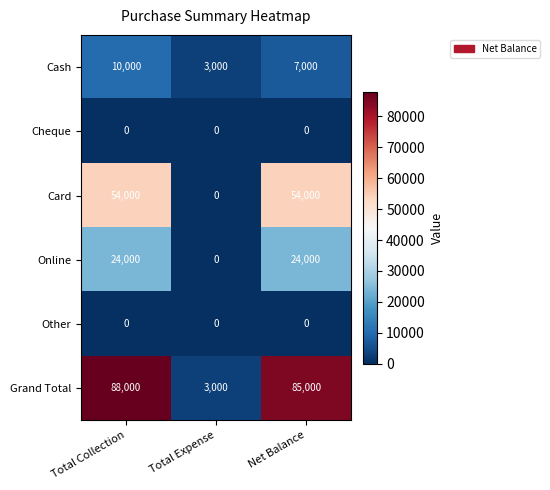

Reading right to left, transcribe all the data shown in this chart.

Cash: Net Balance=7000	Total Expense=3000	Total Collection=10000
Cheque: Net Balance=0	Total Expense=0	Total Collection=0
Card: Net Balance=54000	Total Expense=0	Total Collection=54000
Online: Net Balance=24000	Total Expense=0	Total Collection=24000
Other: Net Balance=0	Total Expense=0	Total Collection=0
Grand Total: Net Balance=85000	Total Expense=3000	Total Collection=88000